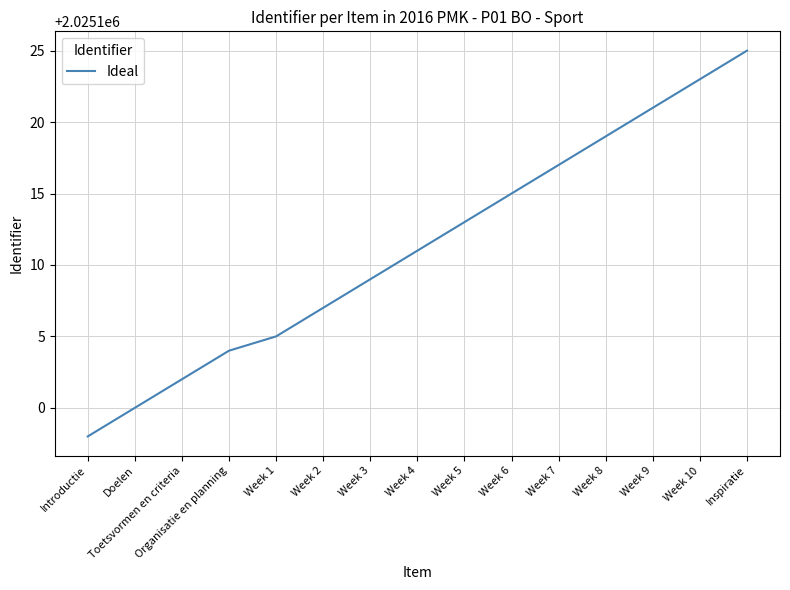

What is the approximate value at Week 10, to the nearest 10?

2025120